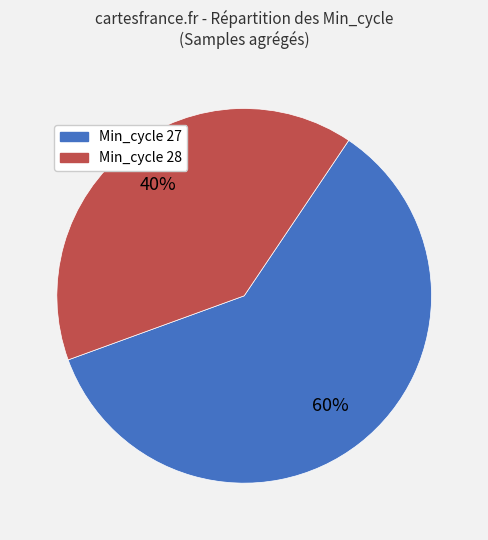

How many segments does this pie chart have?

2